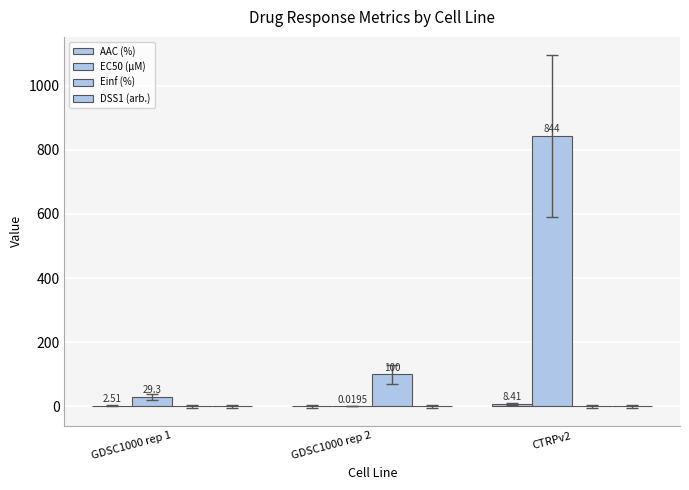

What position from the left is GDSC1000 rep 1?

1